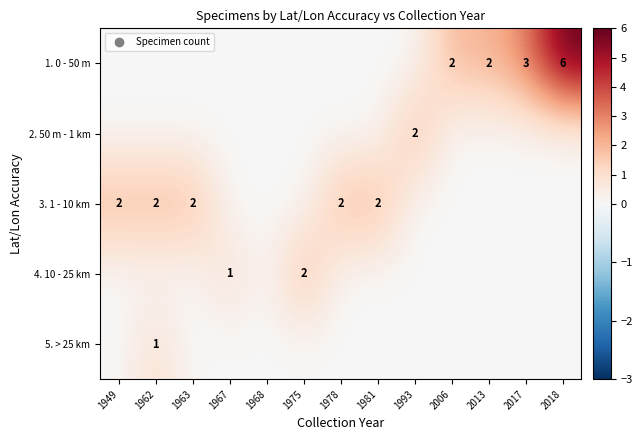

What is the average value of the 1. 0 - 50 m series?

1